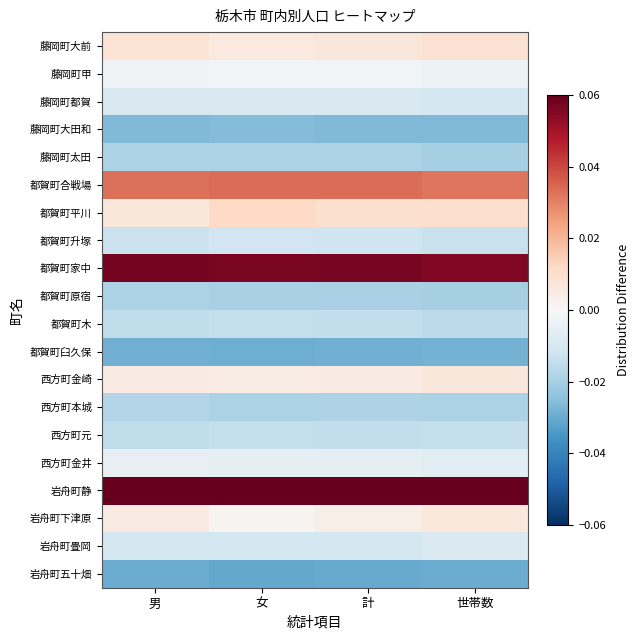

At 男, list the series in order from largest to smallest.

岩舟町静, 都賀町家中, 都賀町合戦場, 藤岡町大前, 都賀町平川, 岩舟町下津原, 西方町金崎, 藤岡町甲, 西方町金井, 藤岡町都賀, 岩舟町畳岡, 都賀町升塚, 西方町元, 都賀町木, 西方町本城, 藤岡町太田, 都賀町原宿, 藤岡町大田和, 都賀町臼久保, 岩舟町五十畑